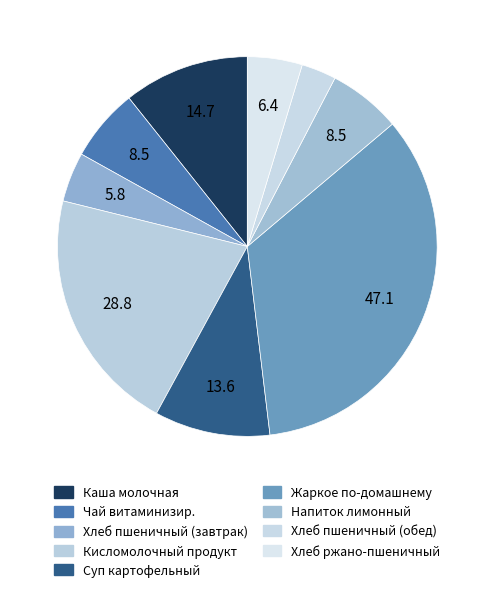

Count the number of slices in the pie.

9